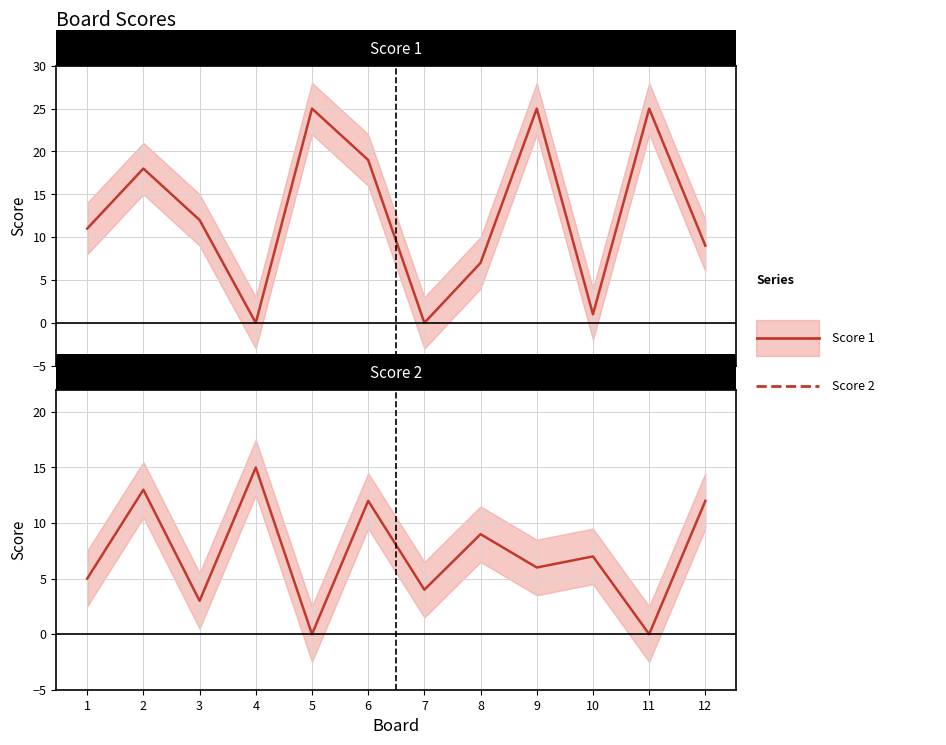

The Score 1 series shows 1 at 10. True or false?

True